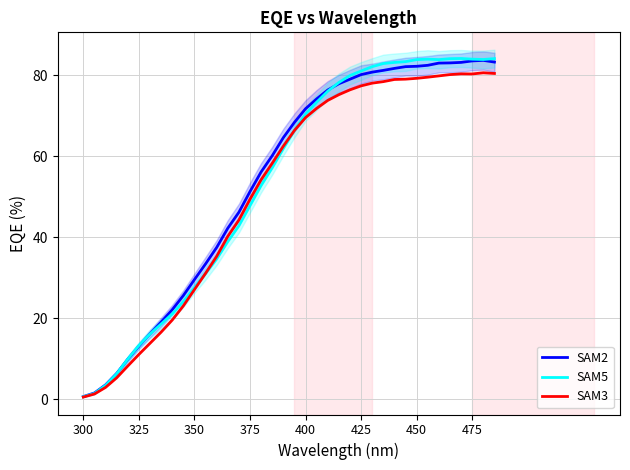

How many values in the SAM5 series are below 66?

19